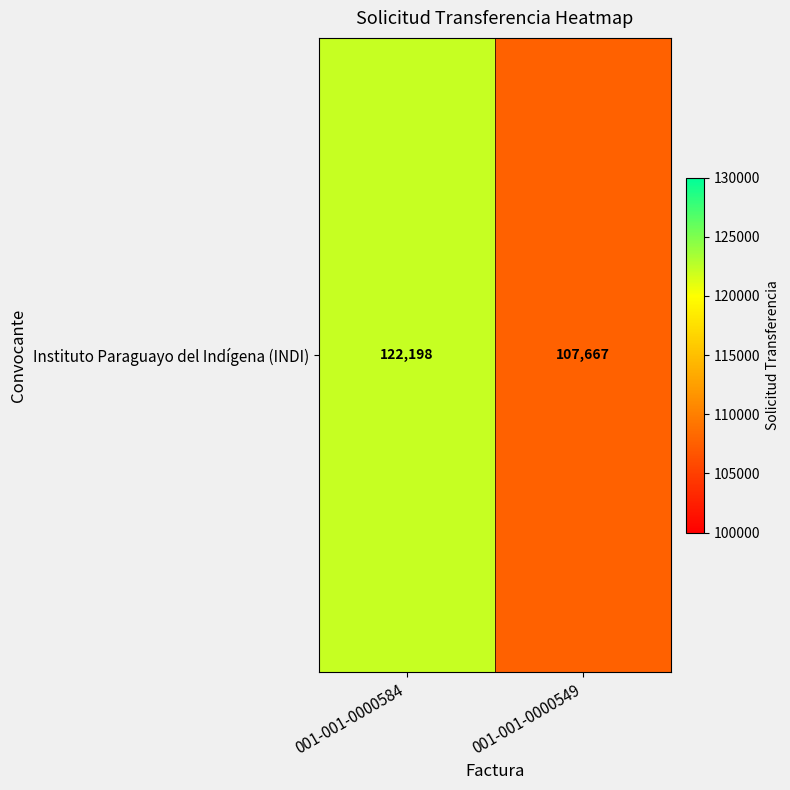

The chart shows a value of 122198 at 001-001-0000584. True or false?

True